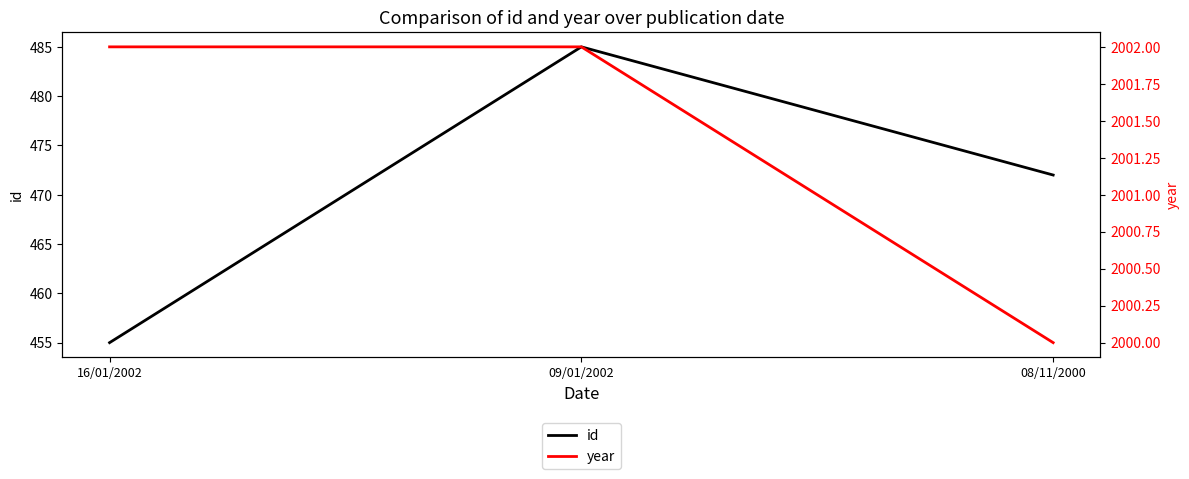

What is the greatest value displayed?

2002